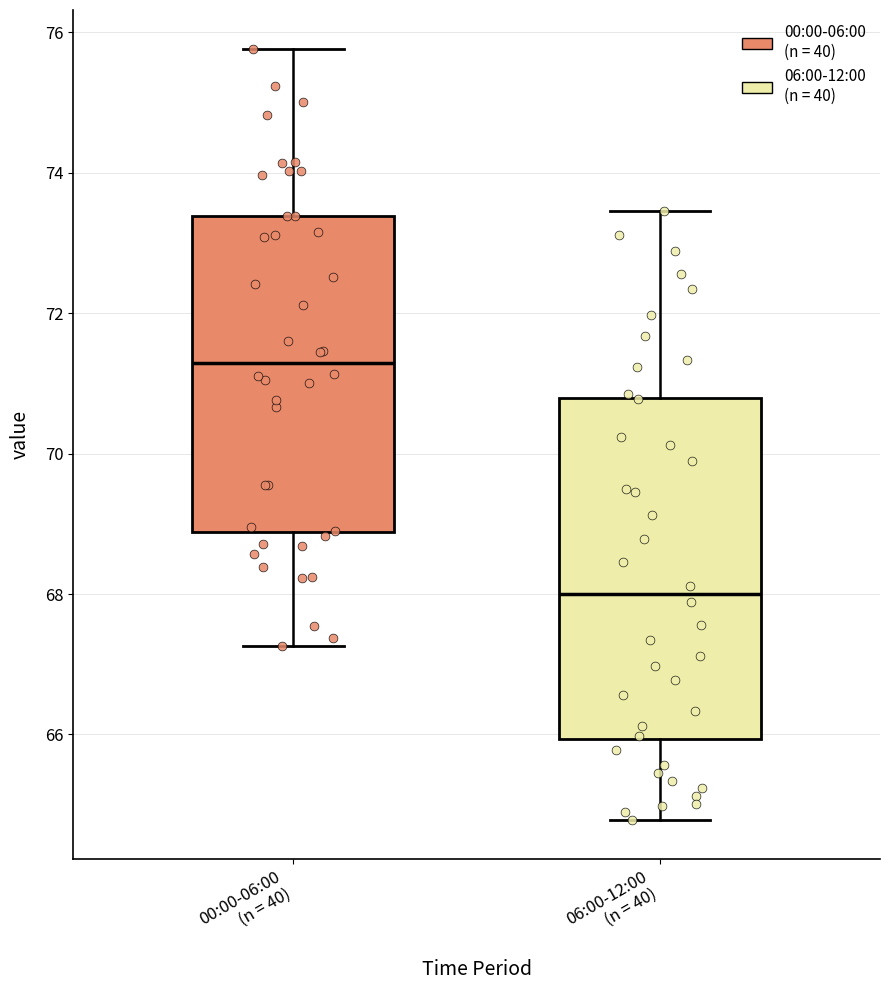

Which box's median line is the lowest?

06:00-12:00 (n = 40)